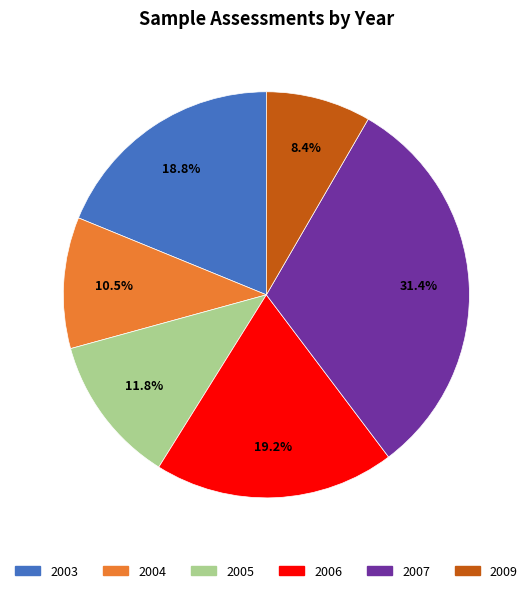

Between 2006 and 2004, which is larger?

2006